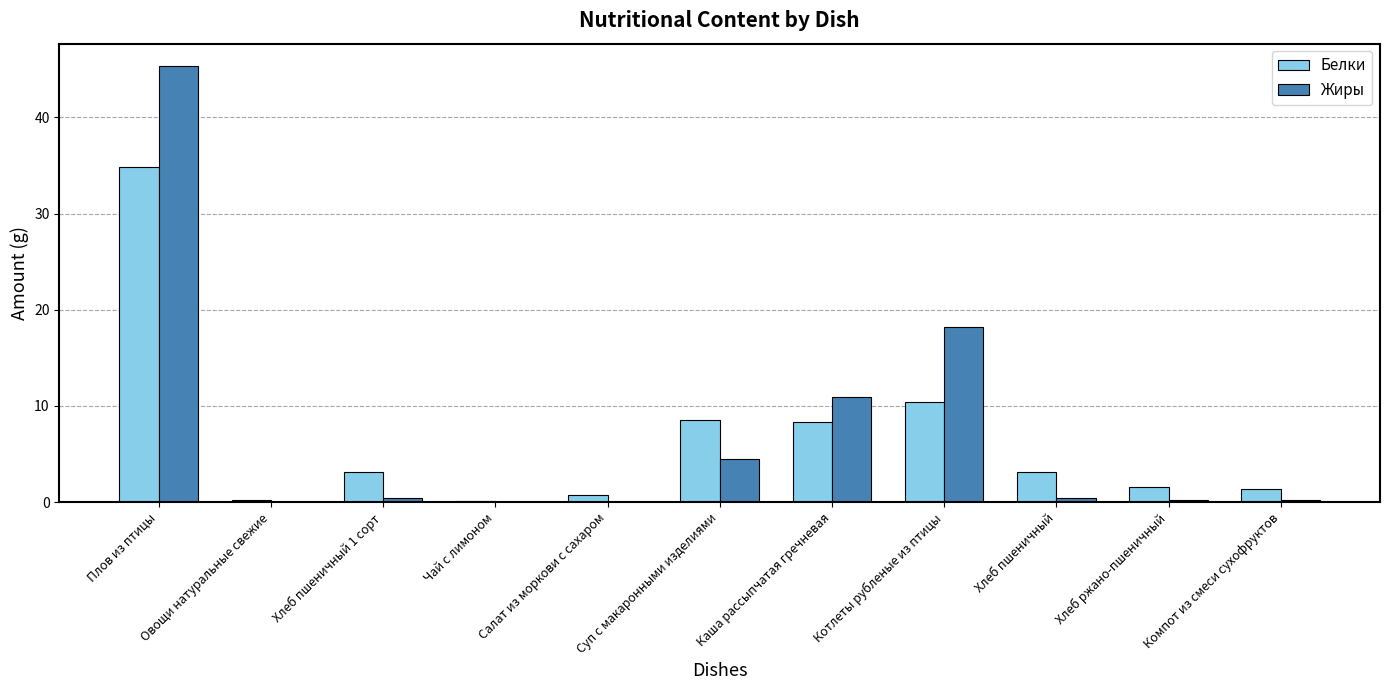

Are the bars horizontal?

No